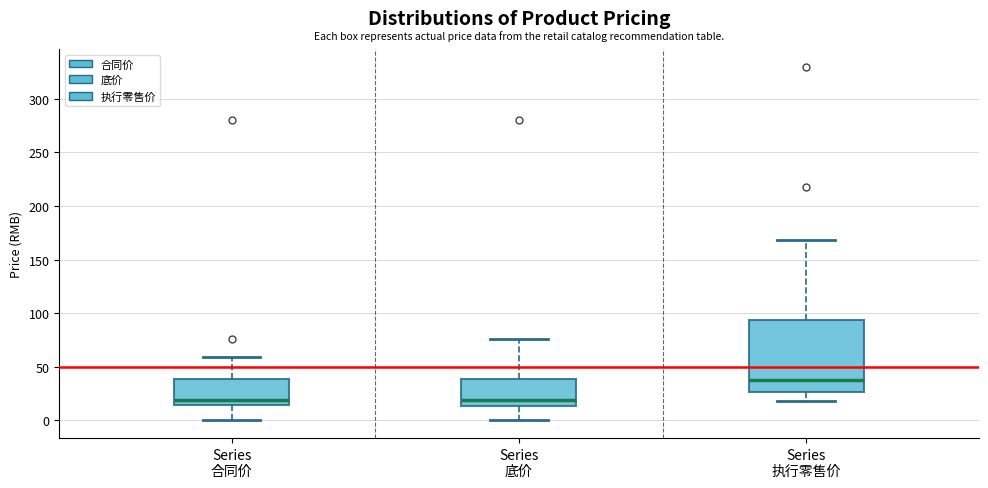

Reading left to right, transcribe this box plot: for each box, give where its median line is, the range the box spans, and where its two whiskers end, as read against the y-axis. The values are not printed on the chart, so give them approximately, as read against the axis.

Series 合同价: median 20, box 15 to 40, whiskers 0 to 60
Series 底价: median 20, box 15 to 40, whiskers 0 to 75
Series 执行零售价: median 40, box 25 to 95, whiskers 20 to 170